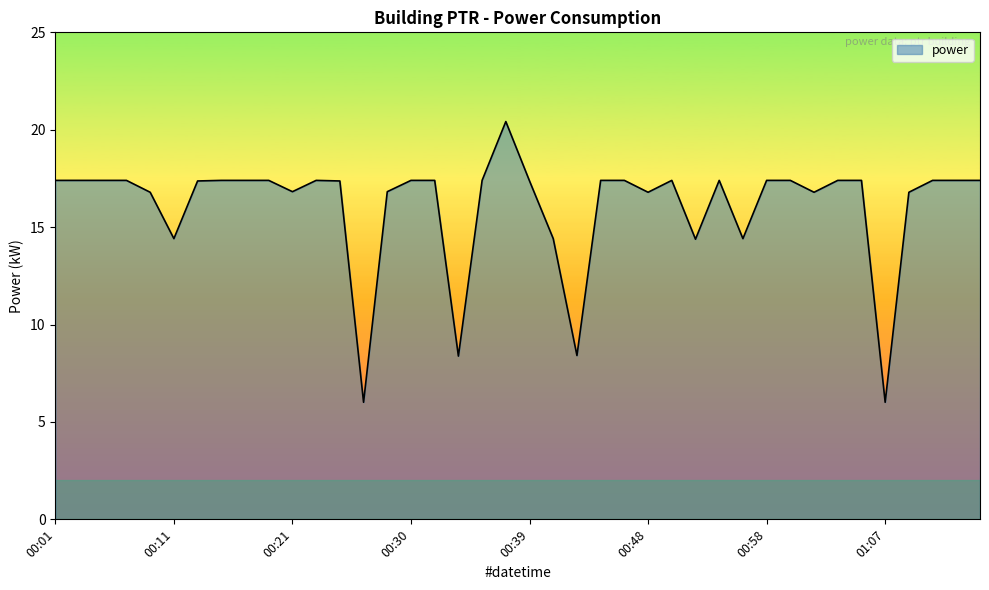

What is the difference between the maximum and minimum values?

14.4